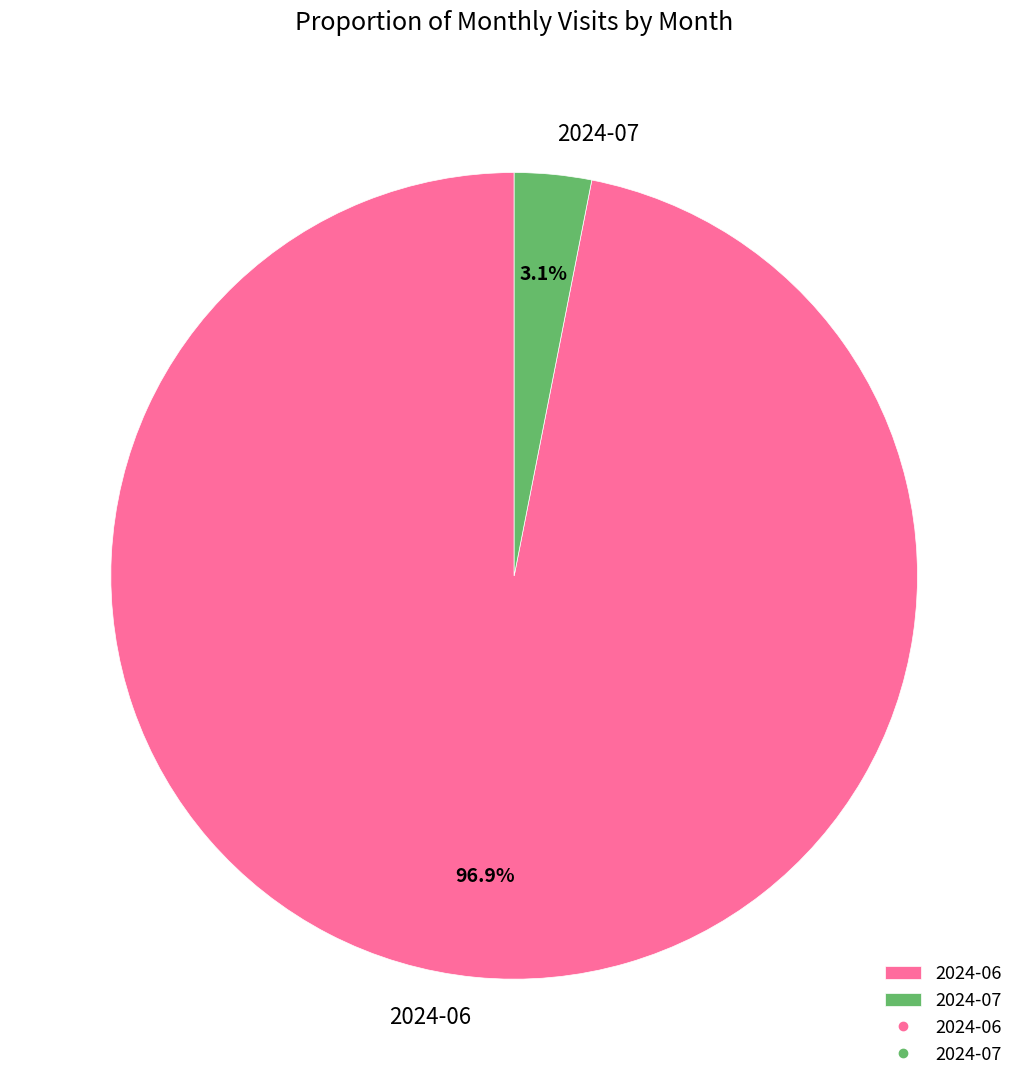

Rank the categories by value from highest to lowest.

2024-06, 2024-07